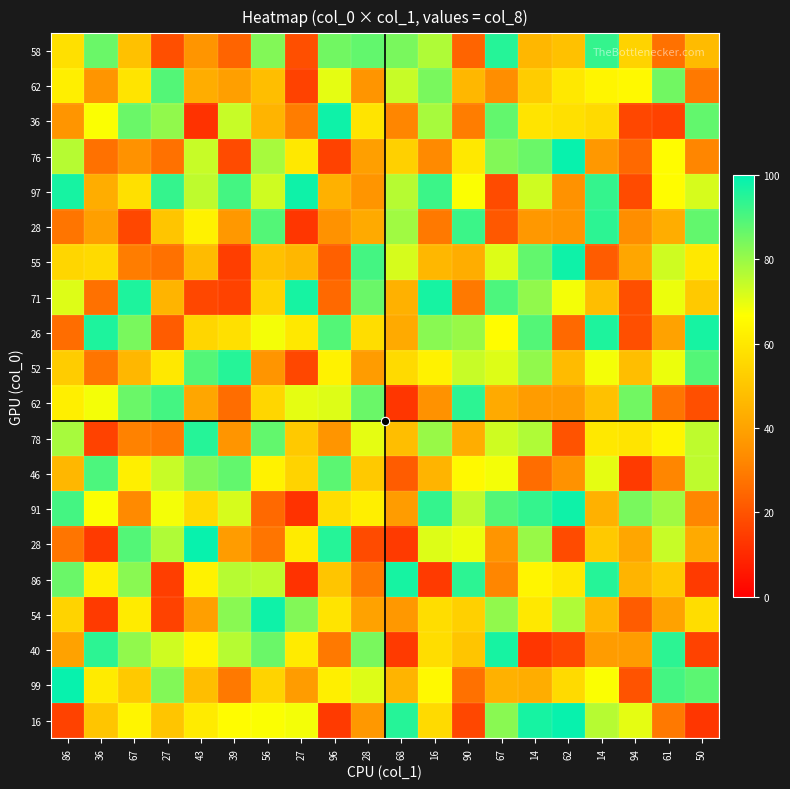

At how many categories does at least one series exceed 37?

20